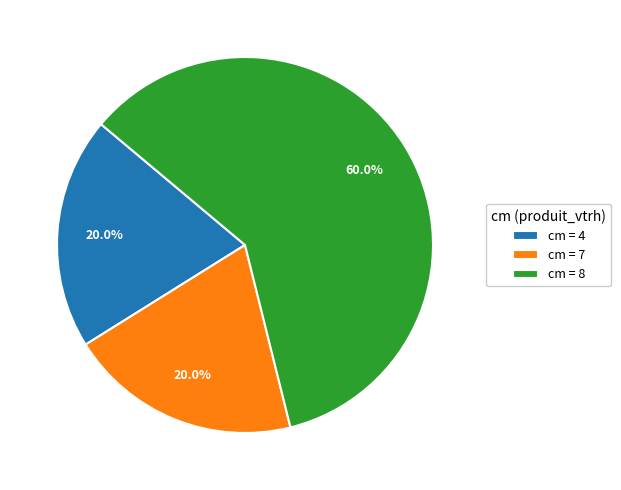

What is the majority slice?

cm = 8